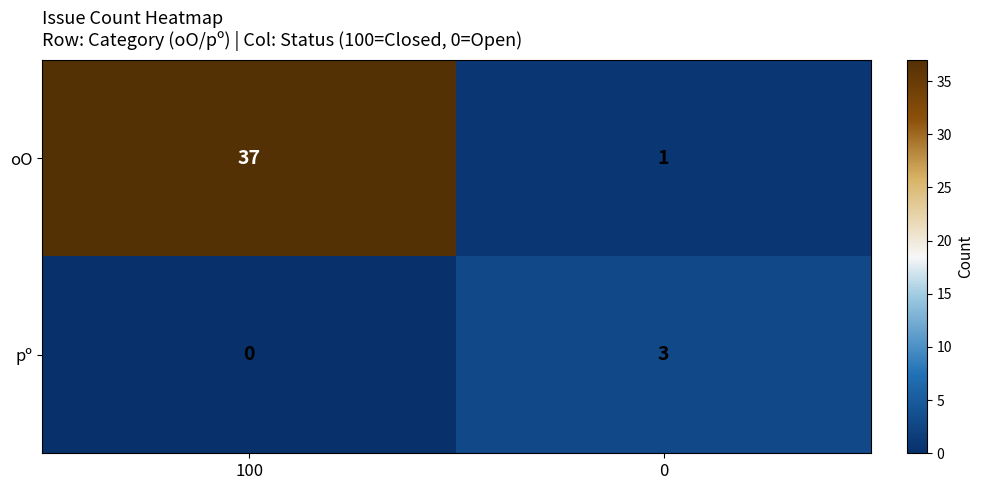

Reading left to right, list all the values displayed in this chart.

oO: 37	1
pº: 0	3